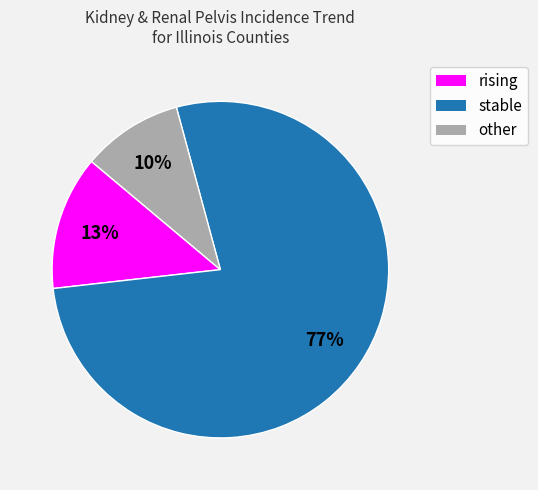

How many slices are in this pie chart?

3